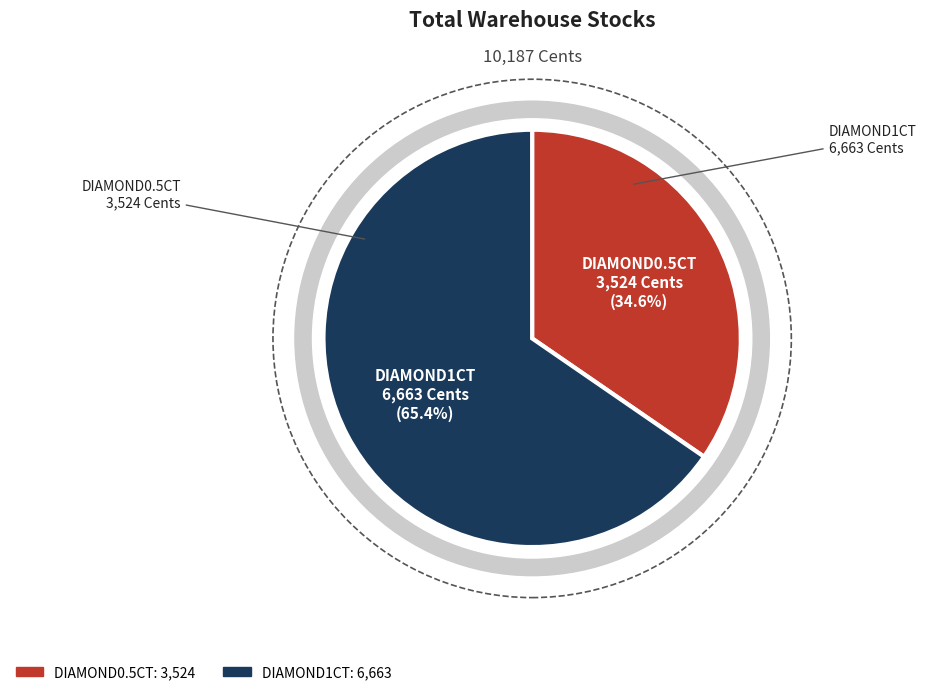

How many slices are in this pie chart?

2